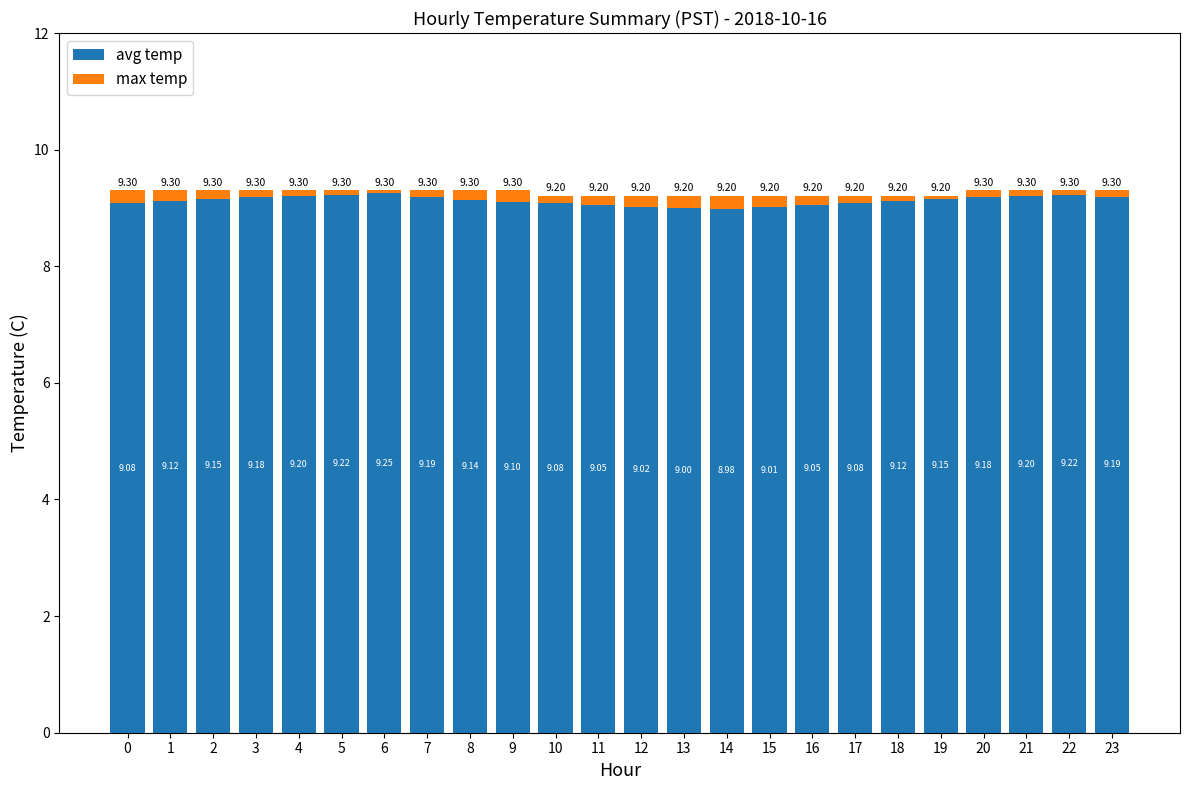

What is the average value of the avg temp series?

9.1